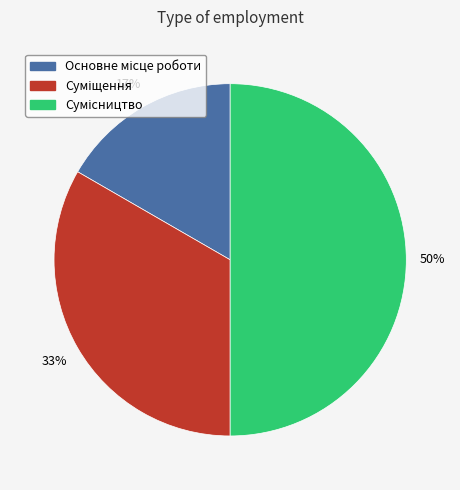

To the nearest percent, what is the average slice percentage?

33%